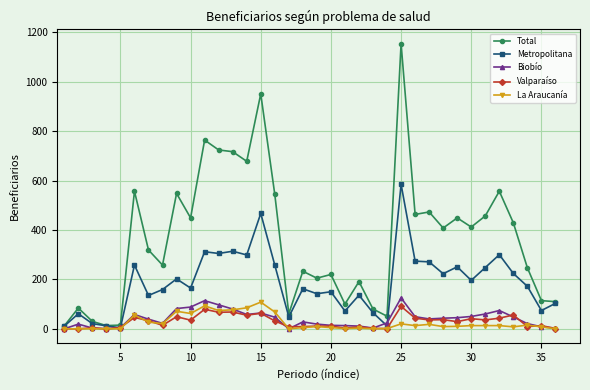

At how many categories does at least one series exceed 1062?

1